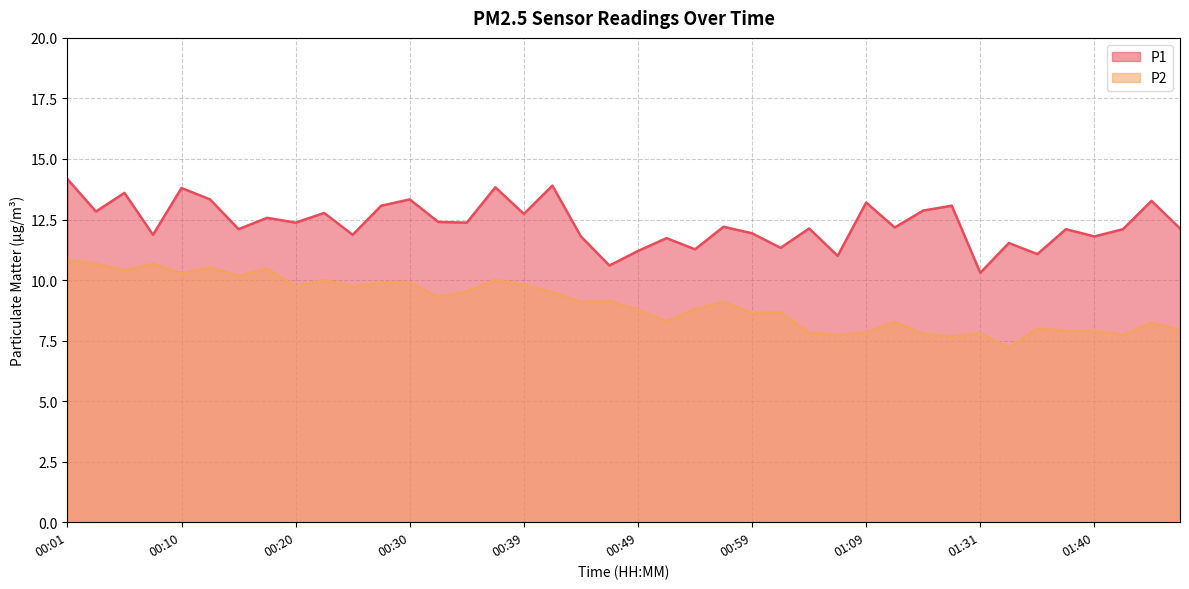

What value does the P1 series have at 00:01?

14.2